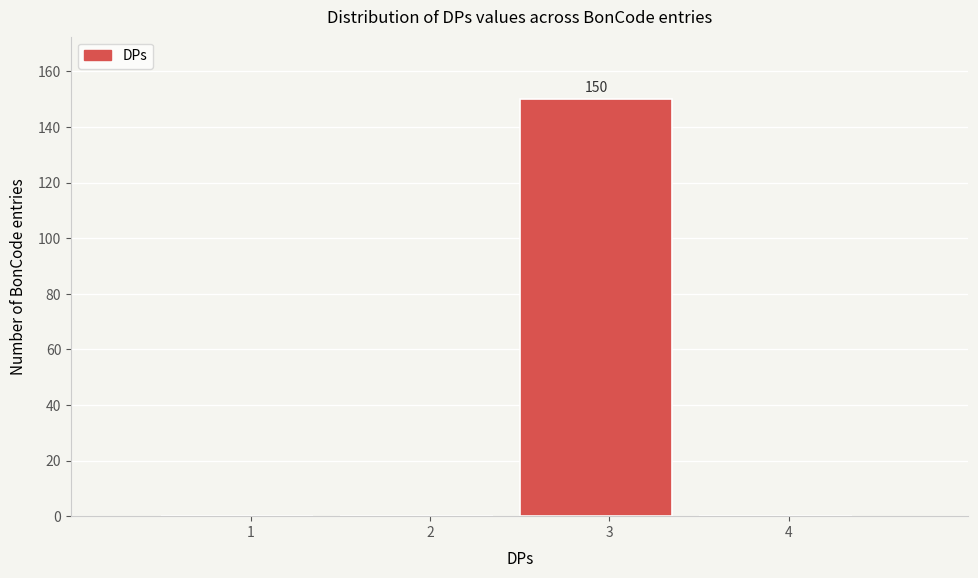

Reading right to left, what are all the values shown in this chart?

4=0	3=150	2=0	1=0